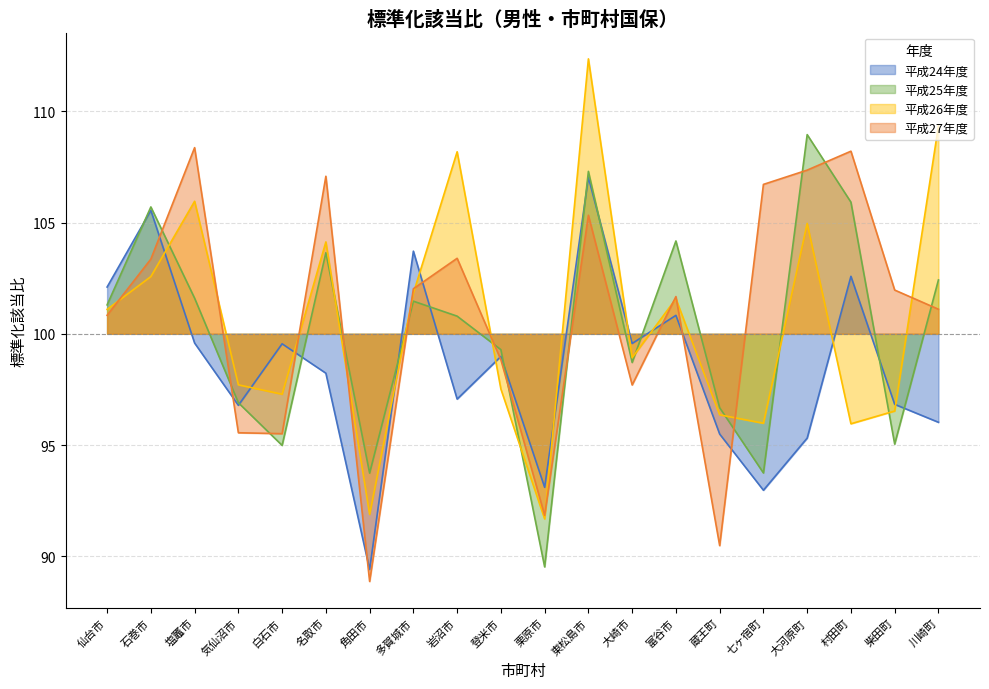

How many values in the 平成25年度 series exceed 101?

10